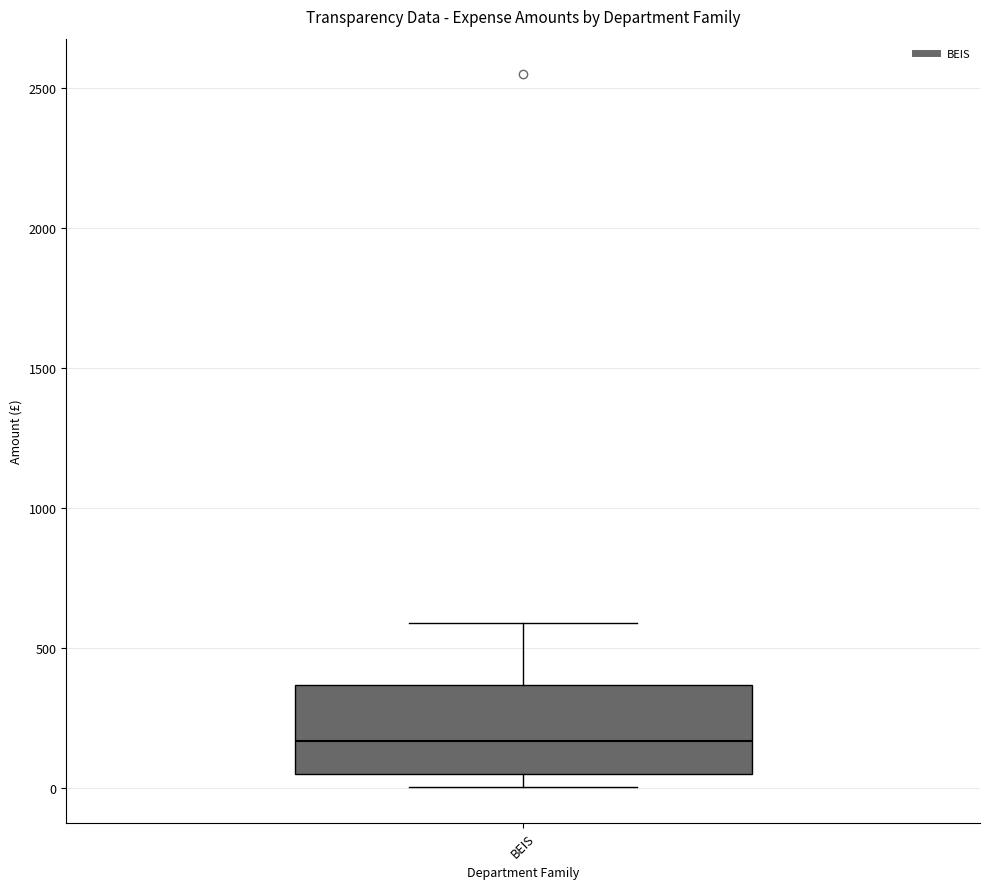

Where is the lower edge of the box for BEIS on the y-axis? The values are not printed on the chart, so give them approximately, as read against the axis.

50